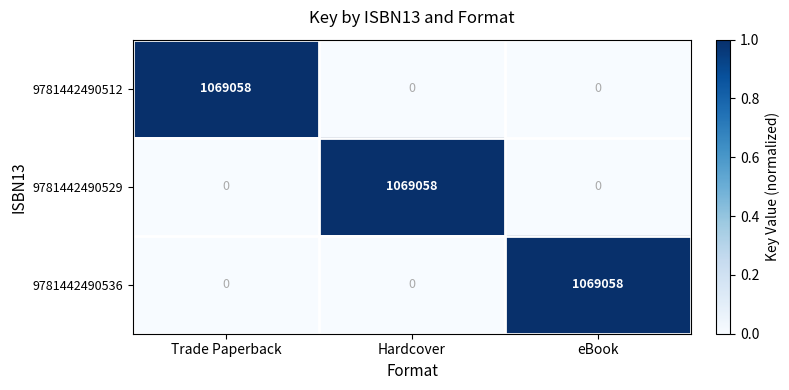

What is the difference between the highest and lowest values at Hardcover?

1069058